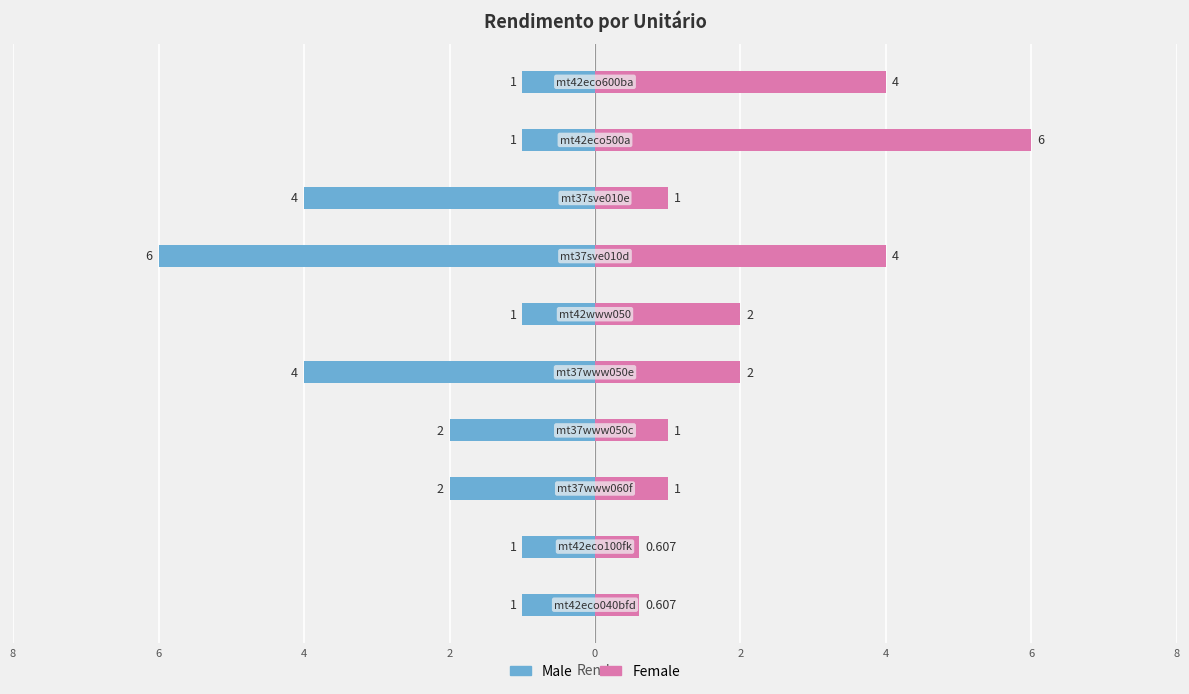

Which series has the largest range (max minus min)?

Female